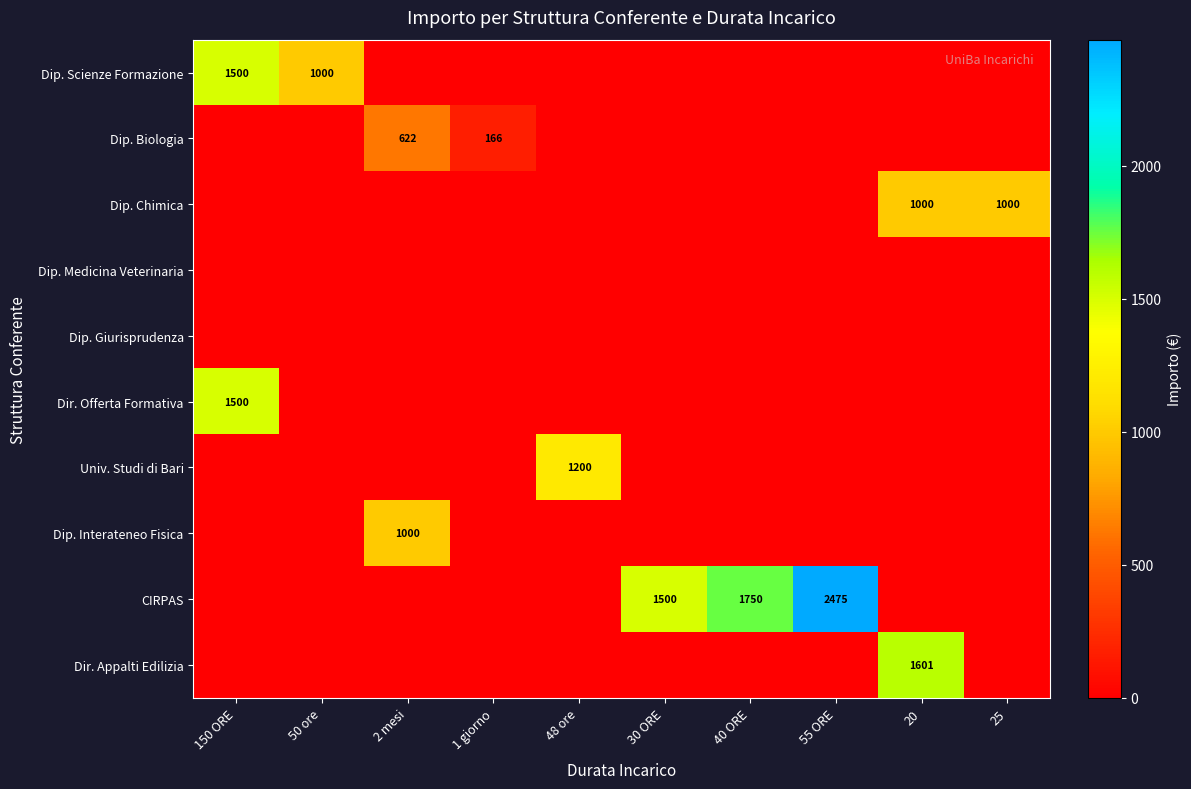

Which category has the highest value in the CIRPAS series?

55 ORE